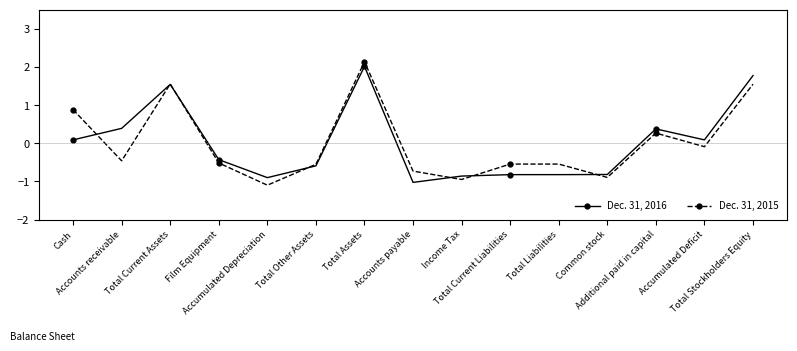

Which series has the largest range (max minus min)?

Dec. 31, 2015